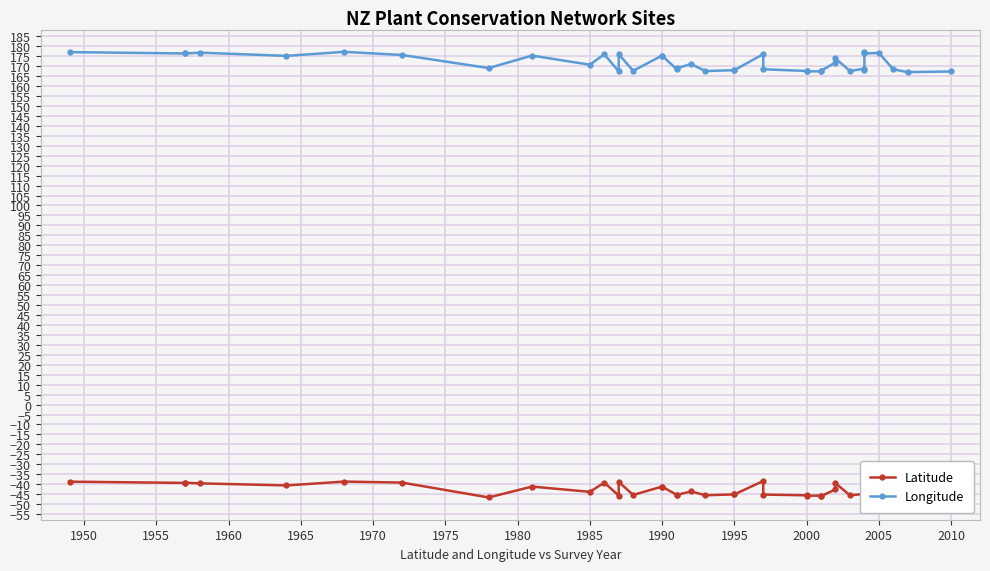

List the series in order of their peak value, highest first.

Longitude, Latitude